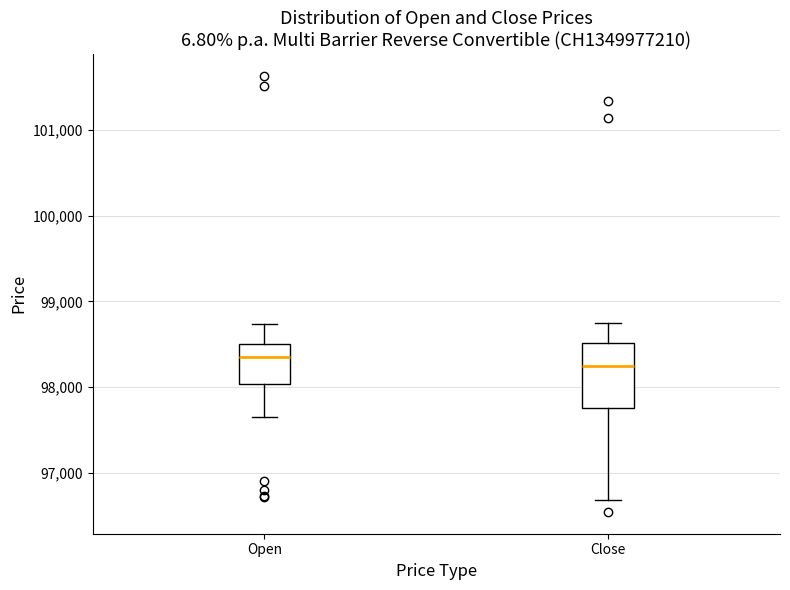

Which box's median line is the highest?

Open